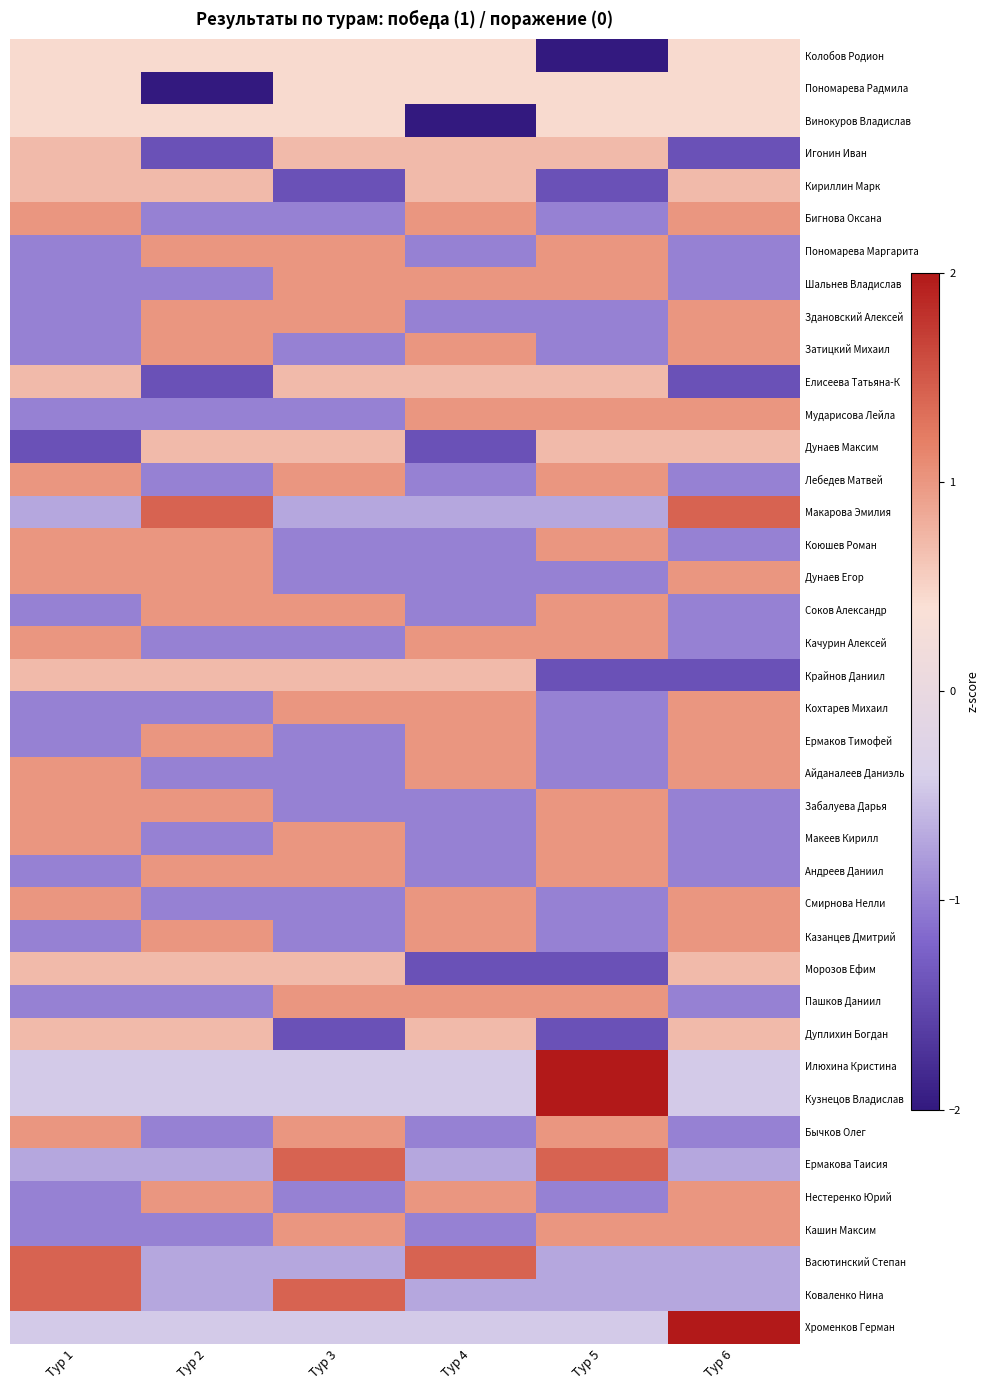

Which label corresponds to the smallest value in the chart?

Тур 5